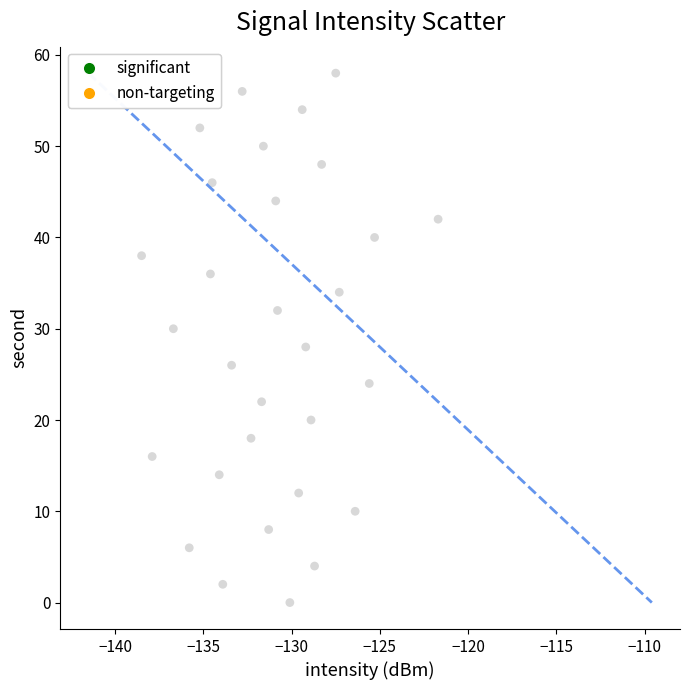

What is the range of Y values (max minus min)?

58